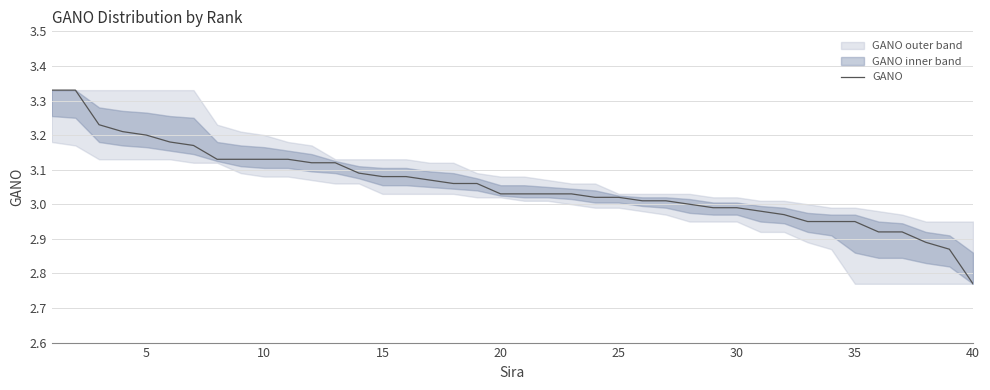

The GANO series shows 4.7 at 30. True or false?

False